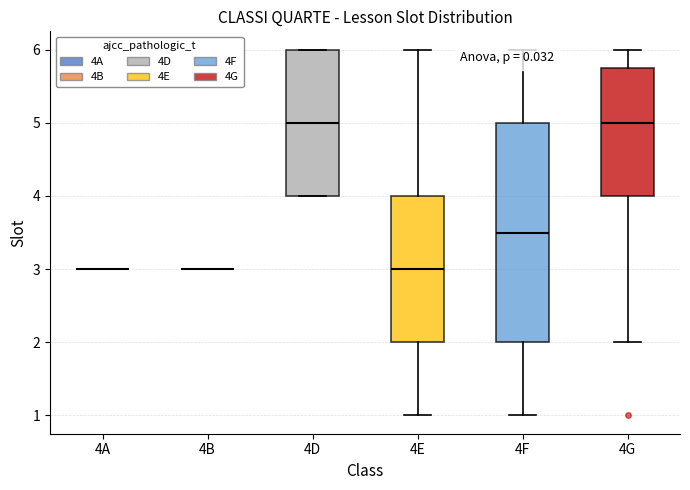

Comparing the boxes themselves (not the whiskers), which one is the tallest?

4F